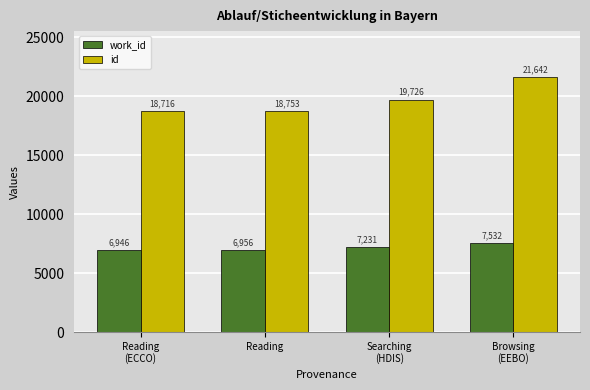

Which series changed the most between Searching
(HDIS) and Browsing
(EEBO)?

id